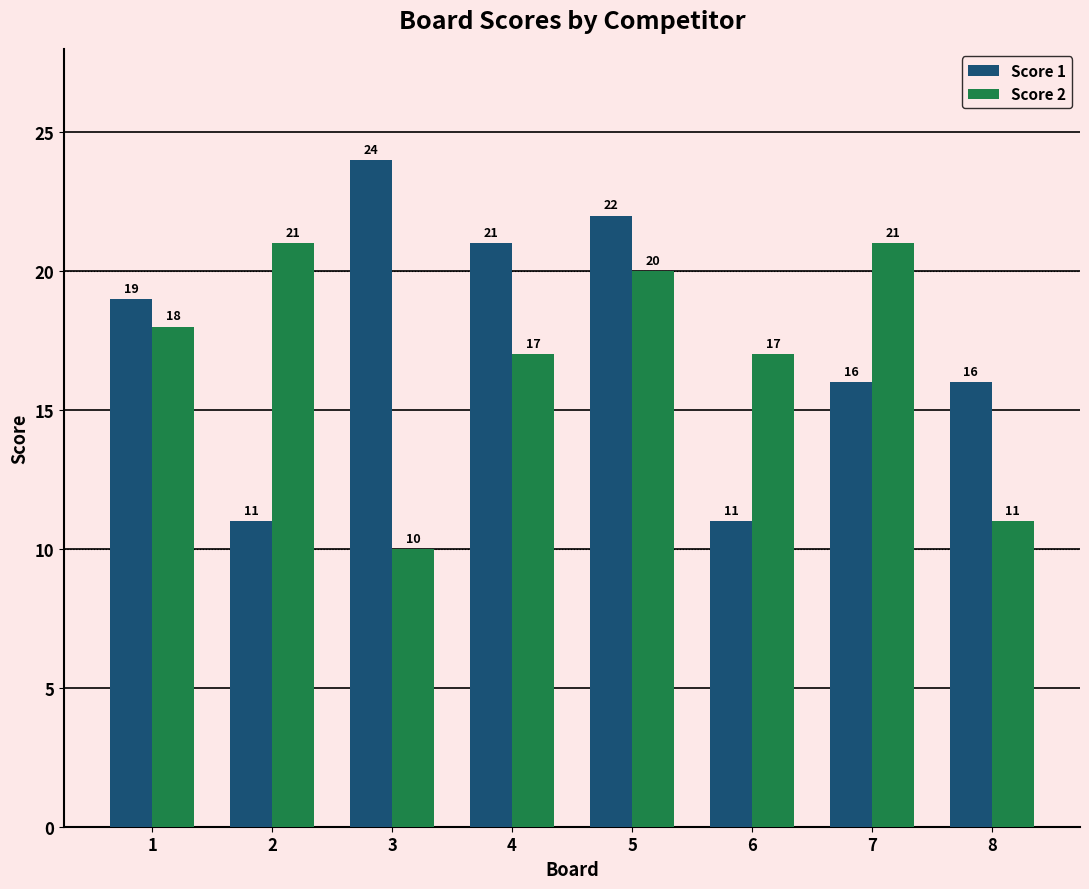

Reading right to left, what are all the values shown in this chart?

Score 1: 16	16	11	22	21	24	11	19
Score 2: 11	21	17	20	17	10	21	18